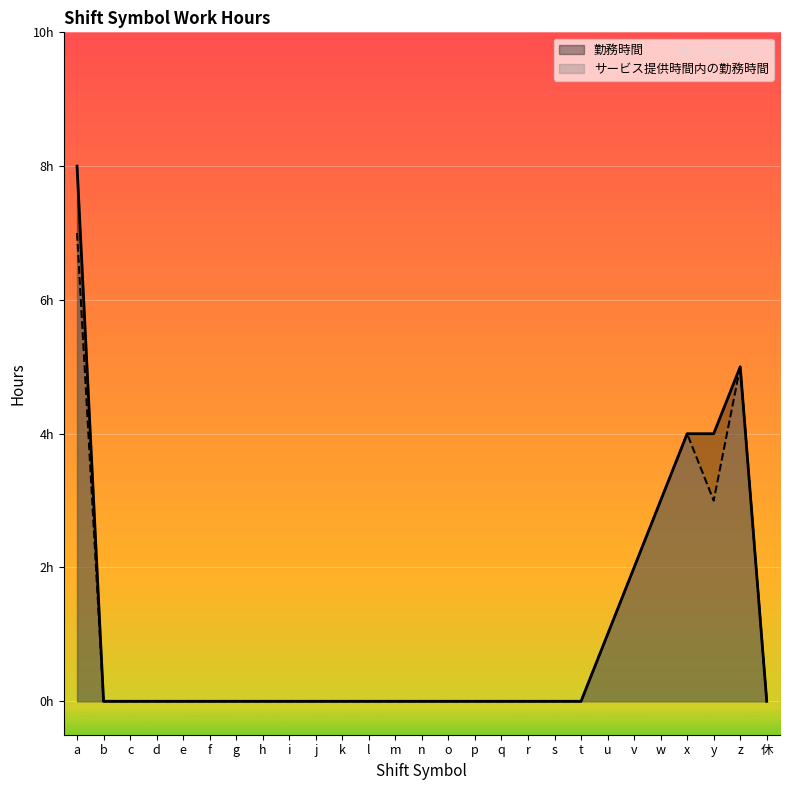

What value does the サービス提供時間内の勤務時間 series have at a?

7